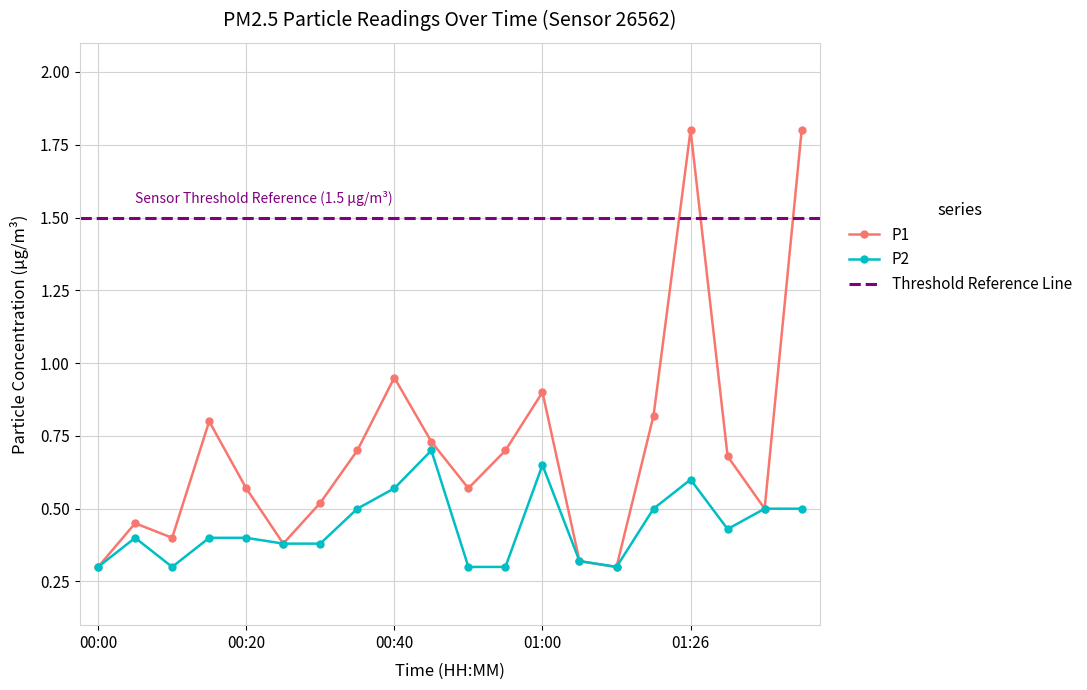

List the series in order of their peak value, highest first.

P1, P2